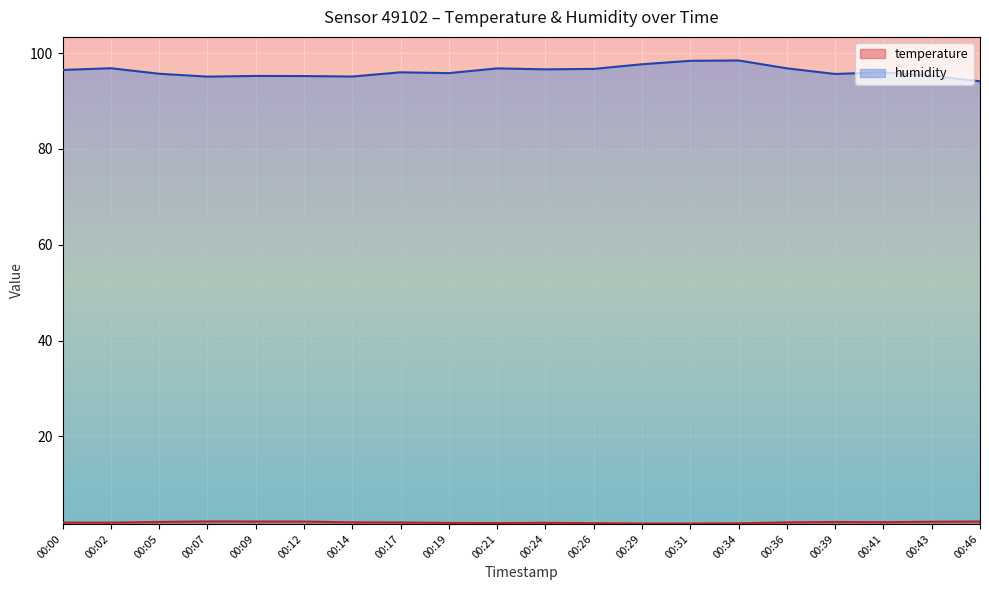

Reading left to right, what are all the values shown in this chart?

temperature: 2.0	2.0	2.1	2.2	2.2	2.2	2.0	2.0	1.9	1.9	1.9	1.9	1.8	1.8	1.8	2.0	2.1	2.1	2.2	2.2
humidity: 96.5	96.8	95.7	95.1	95.2	95.2	95.1	96.0	95.8	96.8	96.6	96.7	97.7	98.4	98.5	96.8	95.7	96.0	95.2	94.1